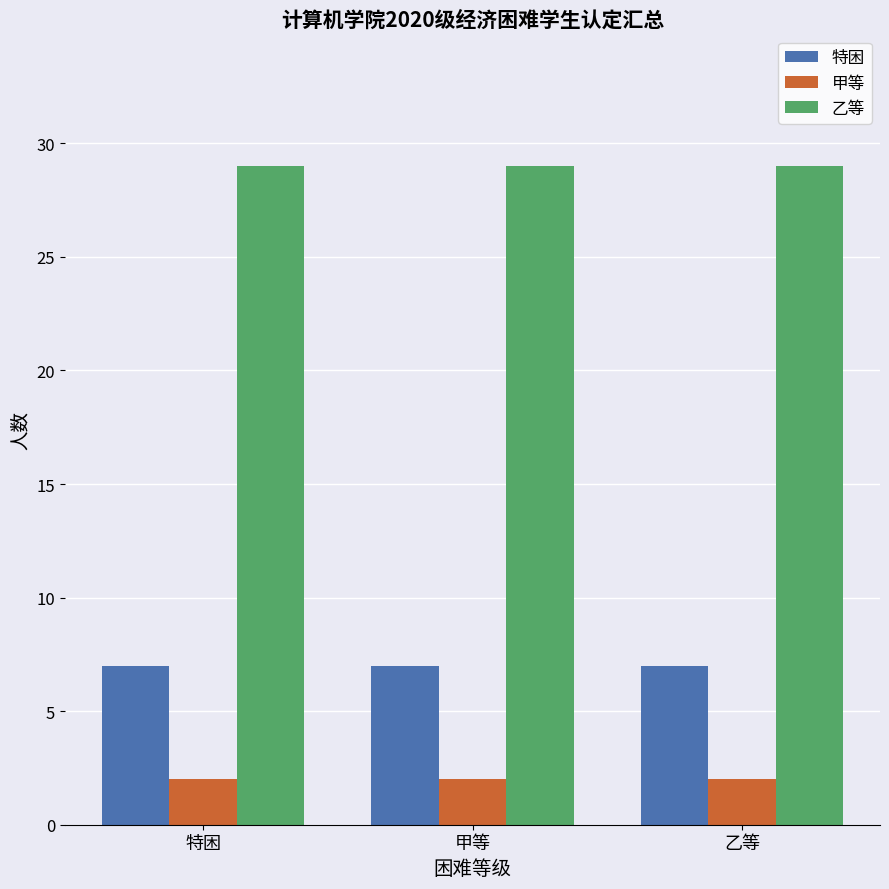

List the series in order of their overall mean, lowest first.

甲等, 特困, 乙等